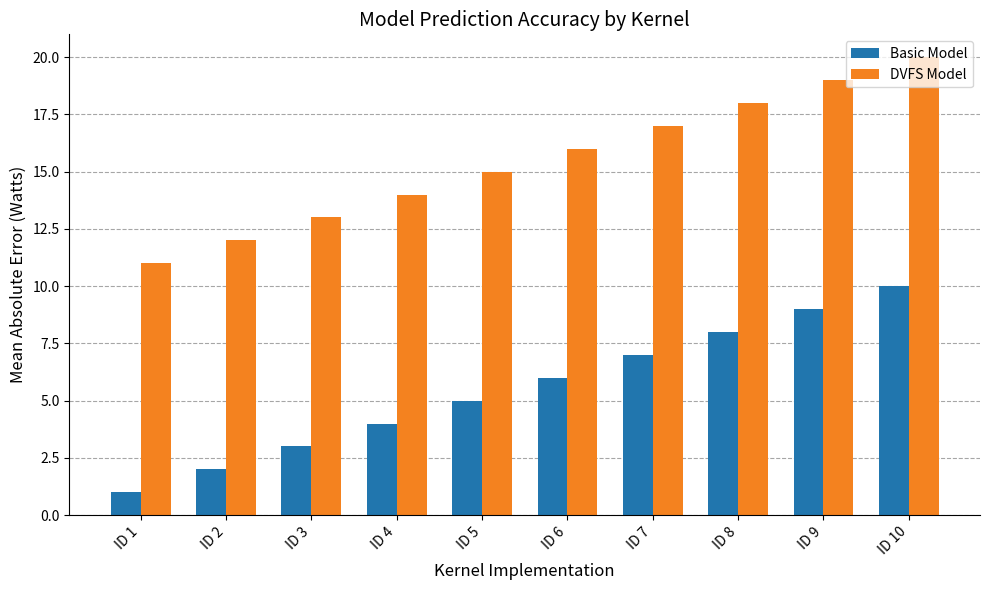

Which category has the highest value in the DVFS Model series?

ID 10